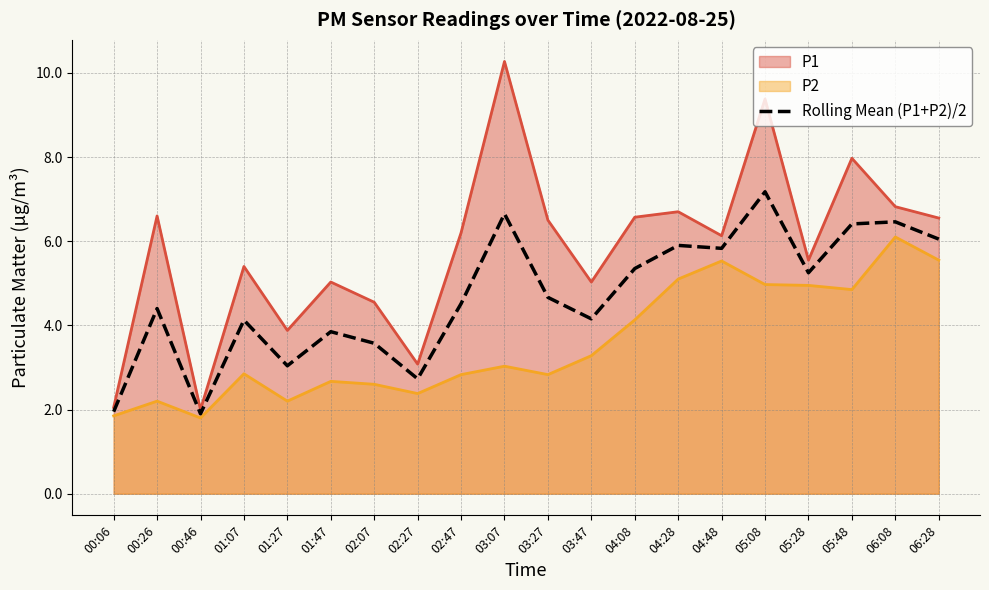

At which category does the data reach its first local valley?

00:46